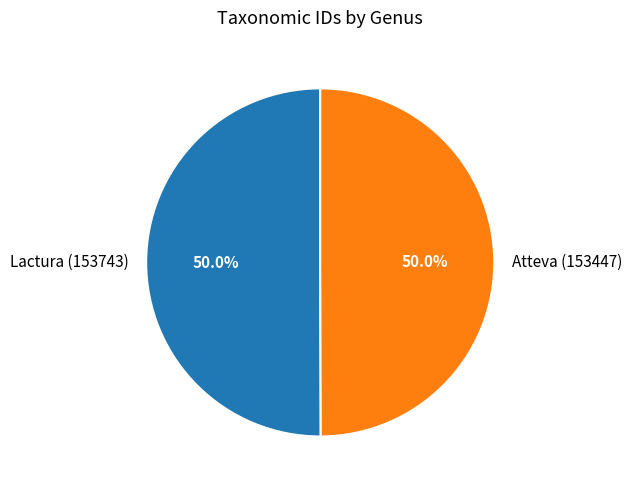

To the nearest percent, what portion does Atteva (153447) represent?

50%